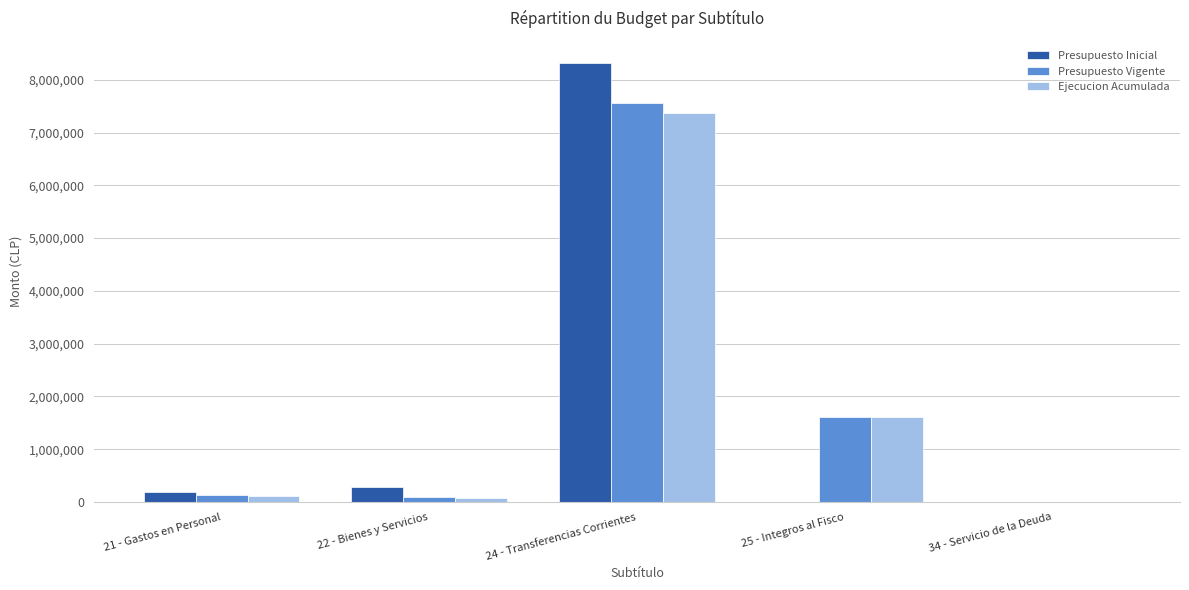

How many distinct data groups are displayed?

3